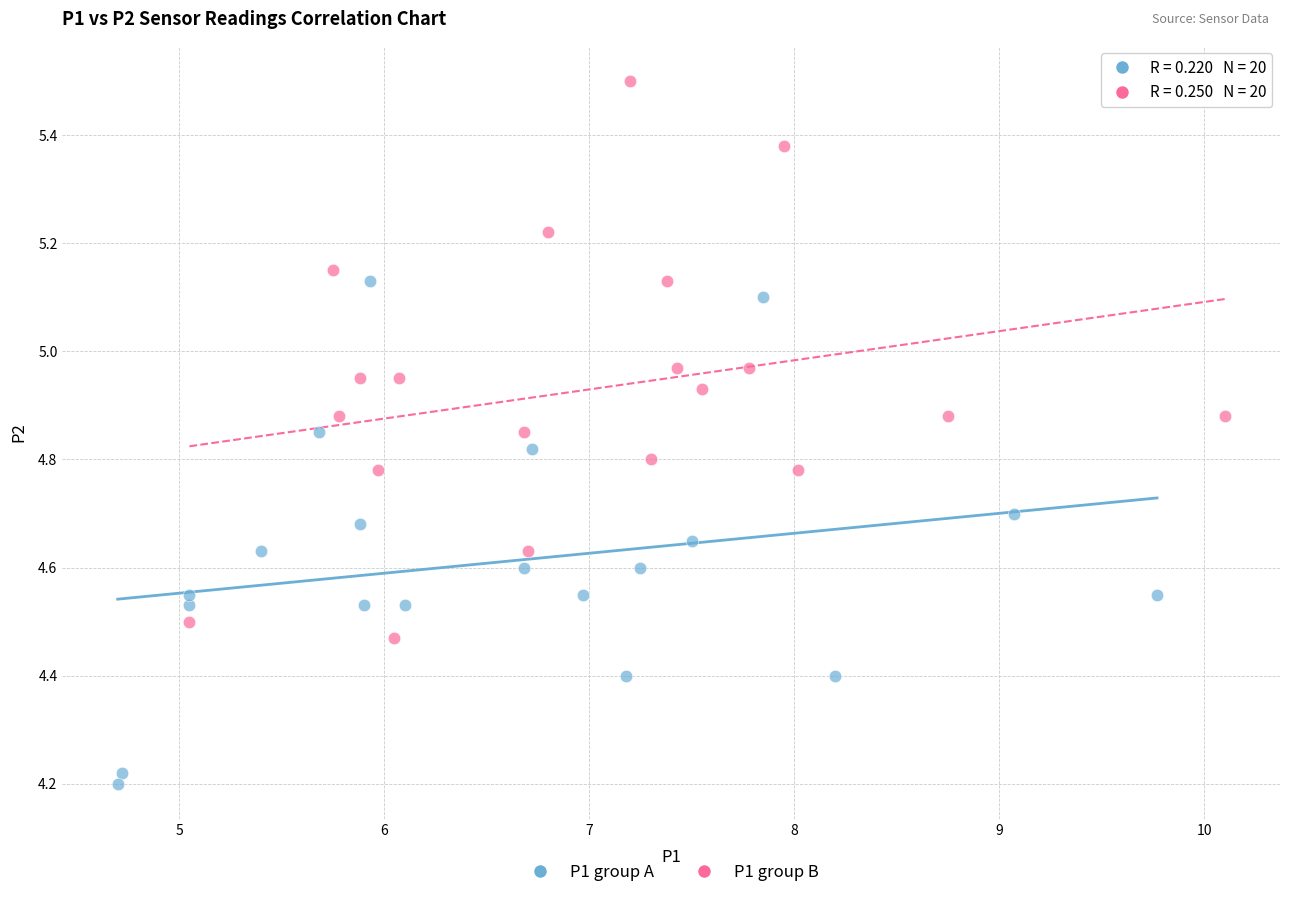

Which series has the widest spread of Y values?

P1 group B